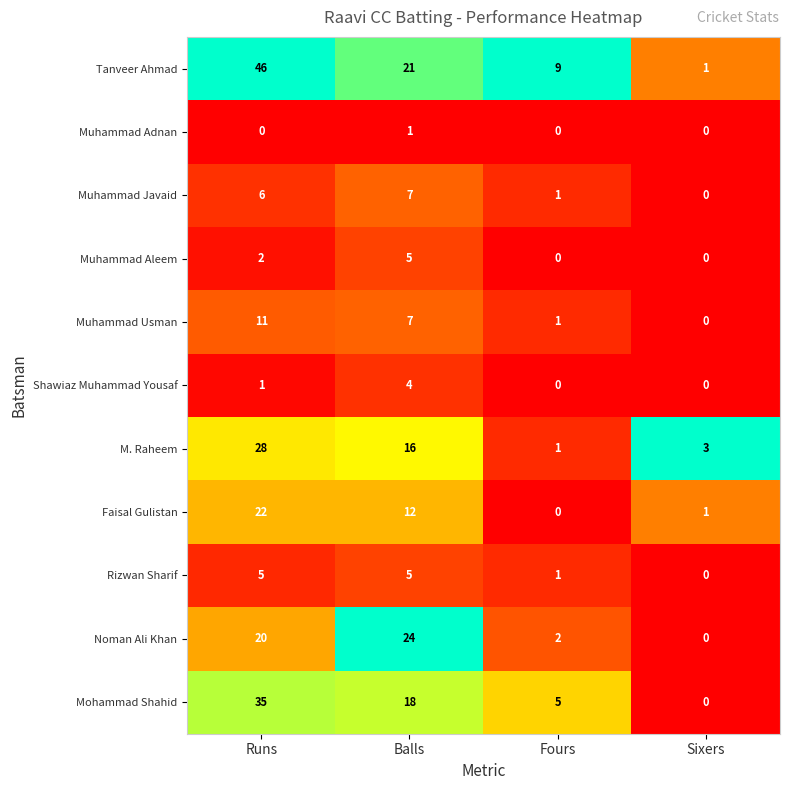

What value does the Noman Ali Khan series have at Balls, to the nearest 10?

20